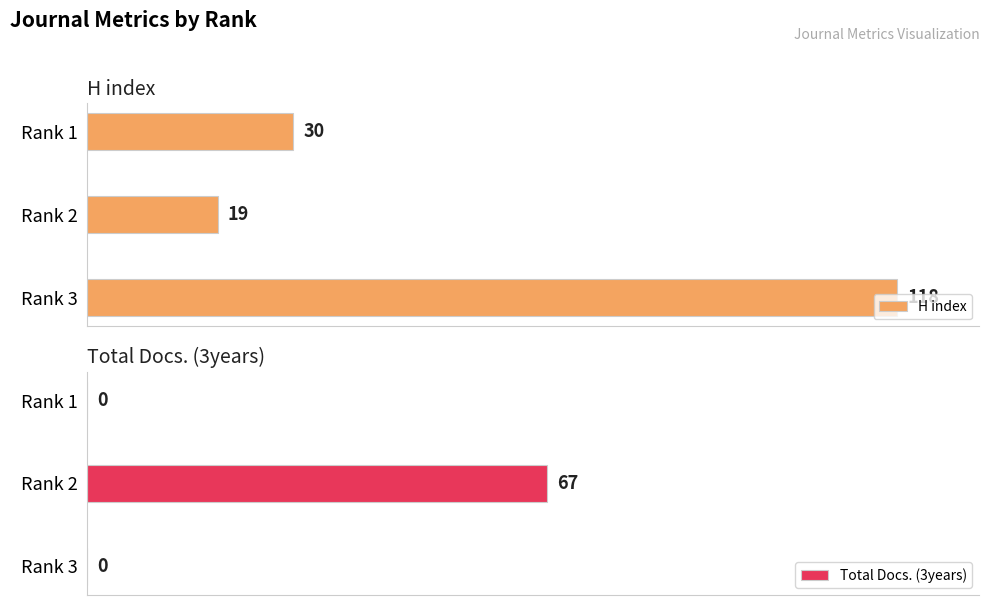

What is the difference between the maximum and minimum values in the H index series?

99